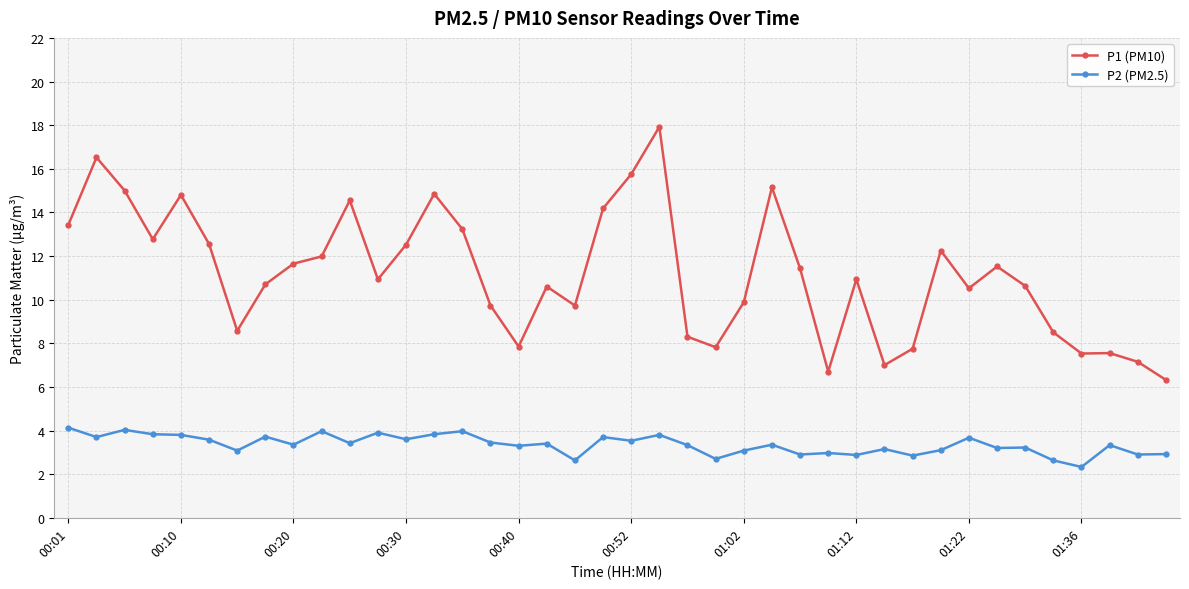

Which series has the largest total across all categories?

P1 (PM10)